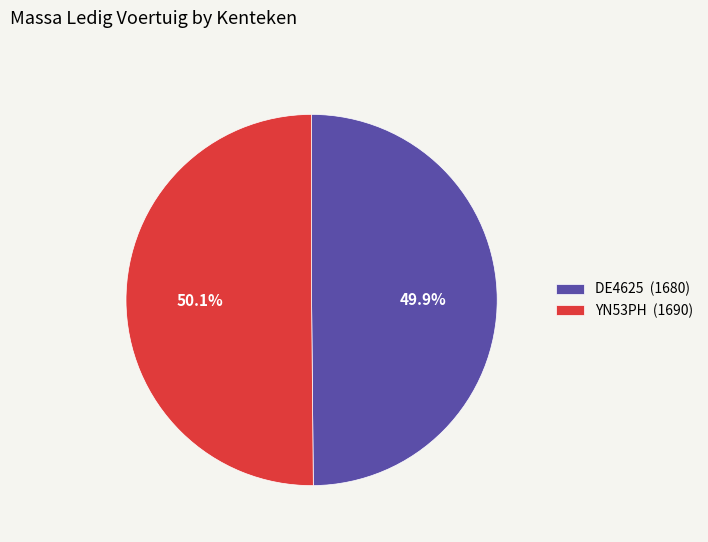

Combined, what portion of the pie is YN53PH and DE4625?

100.0%